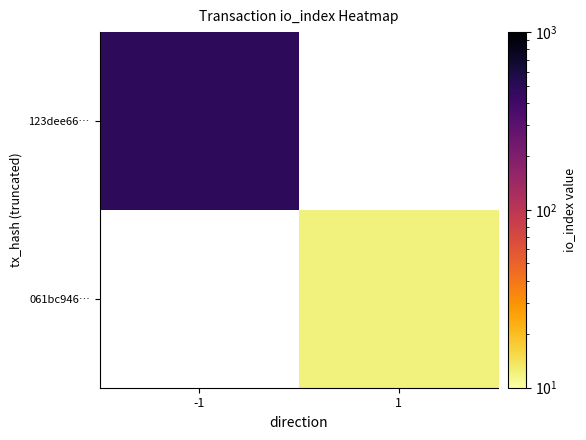

Which category has the highest value across all series?

-1